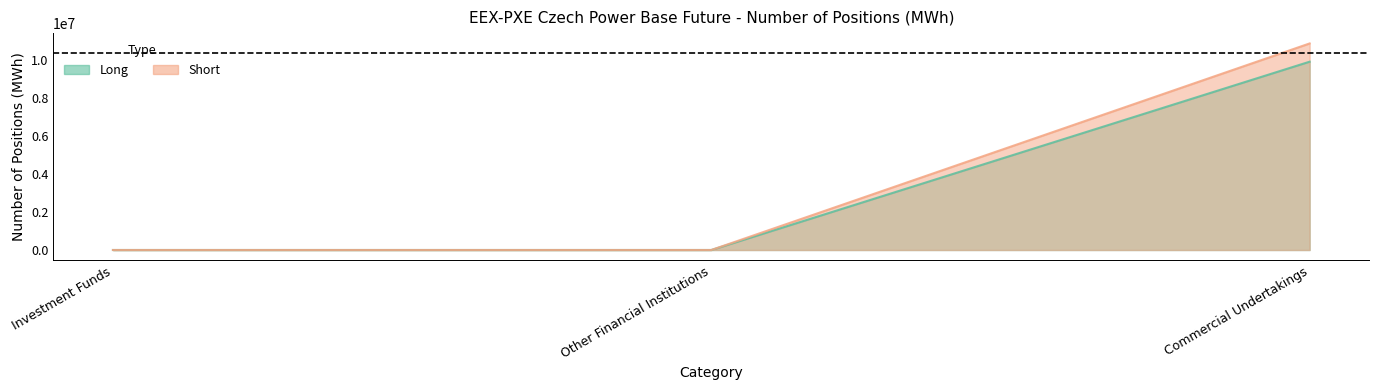

Reading left to right, extract all data points from this chart.

Long: Investment Funds=0	Other Financial Institutions=0	Commercial Undertakings=9915666
Short: Investment Funds=0	Other Financial Institutions=0	Commercial Undertakings=10876869